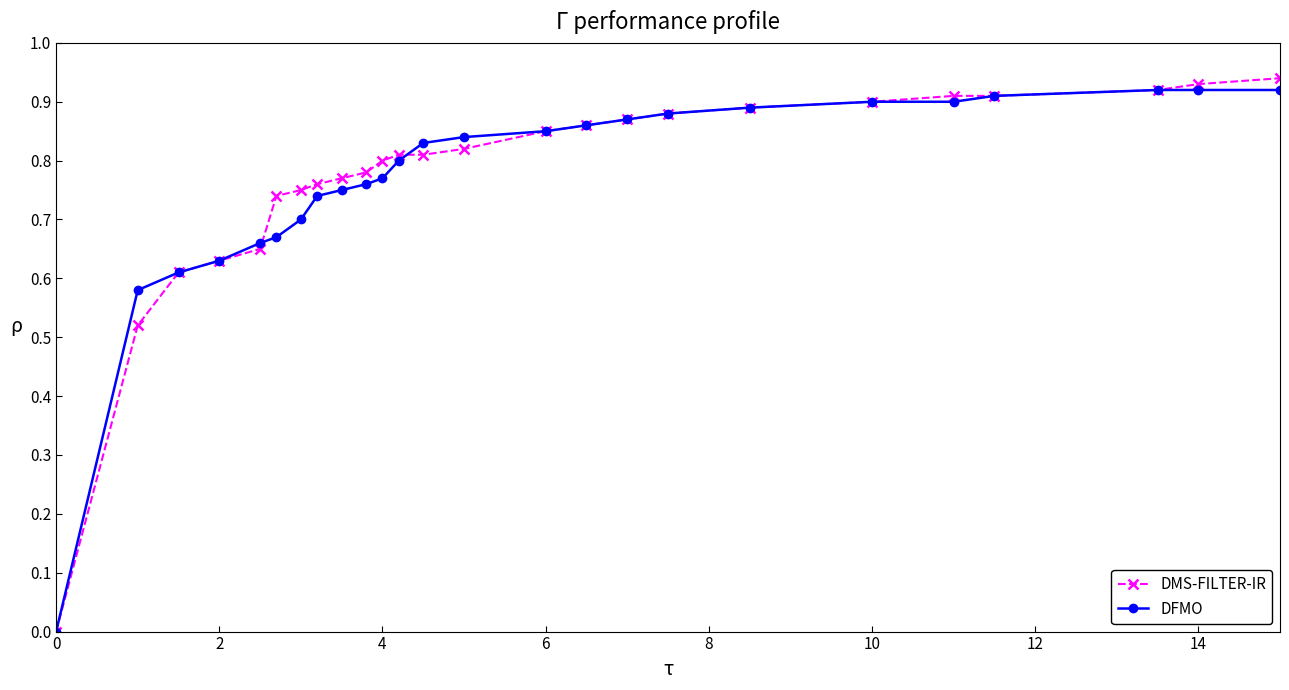

Which series has the largest range (max minus min)?

DMS-FILTER-IR